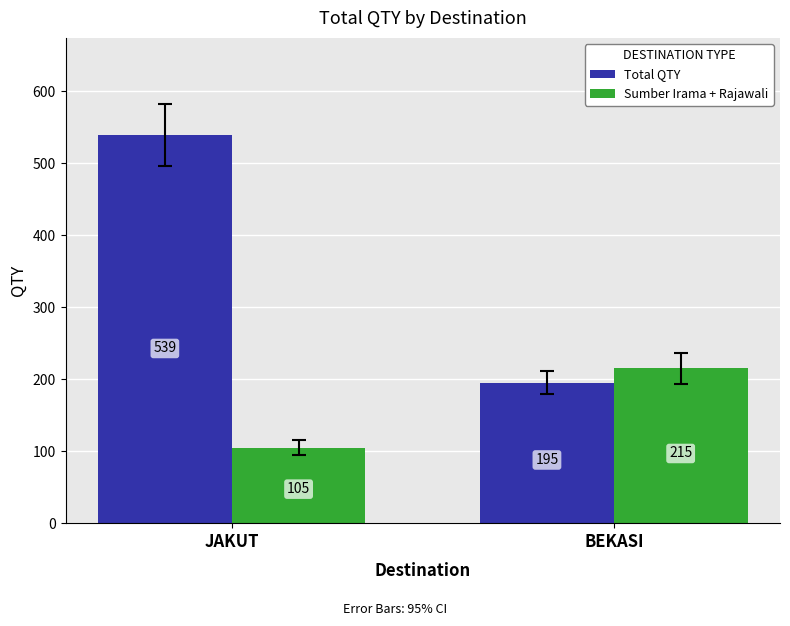

What is the sum of the Total QTY values at JAKUT and BEKASI?

734